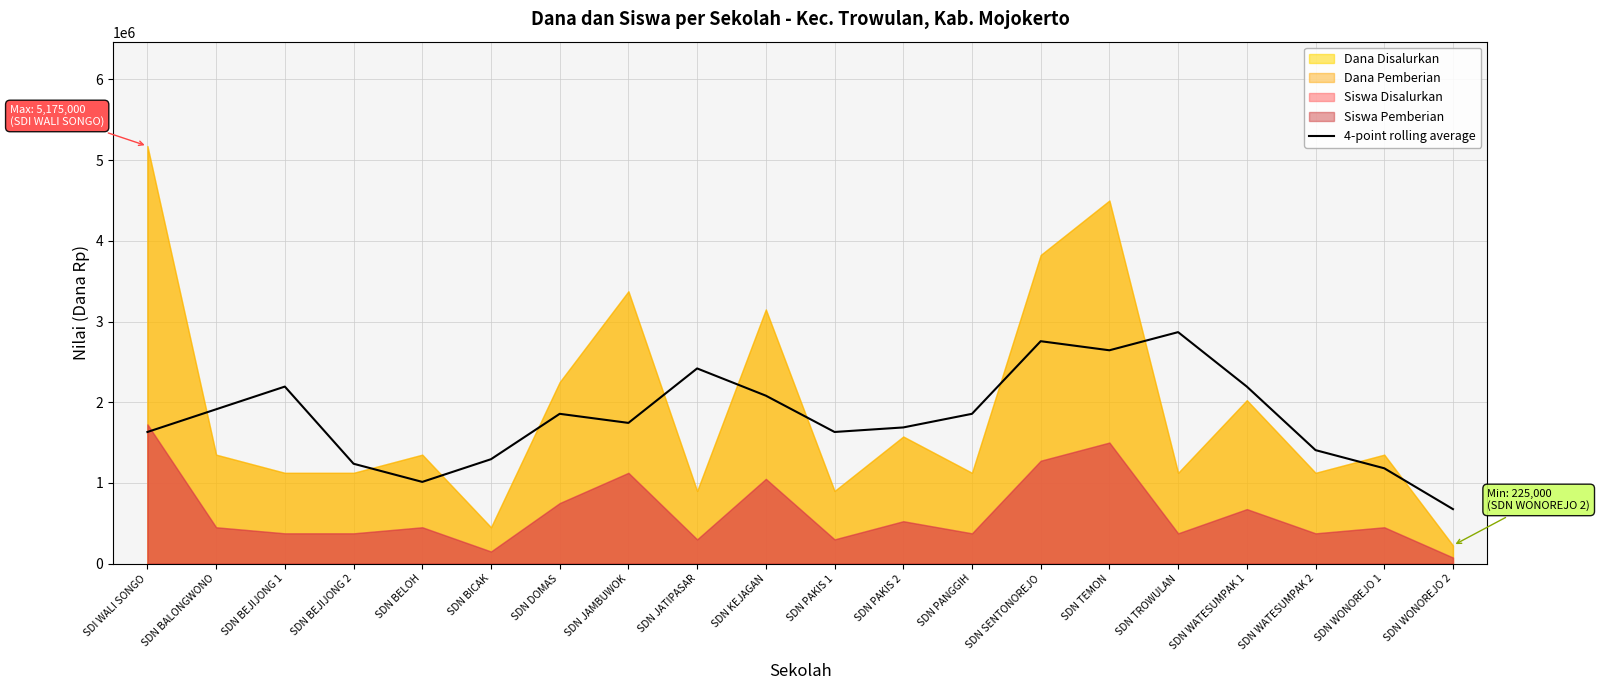

Read the value at SDN WATESUMPAK 2, to the nearest 10.

1406250